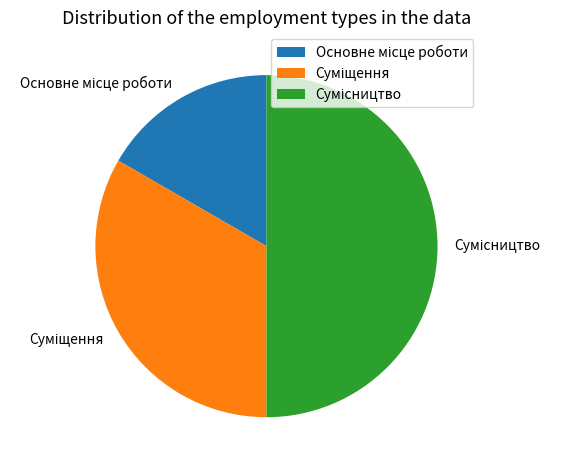

The Сумісництво slice represents 39% of the pie. True or false?

False